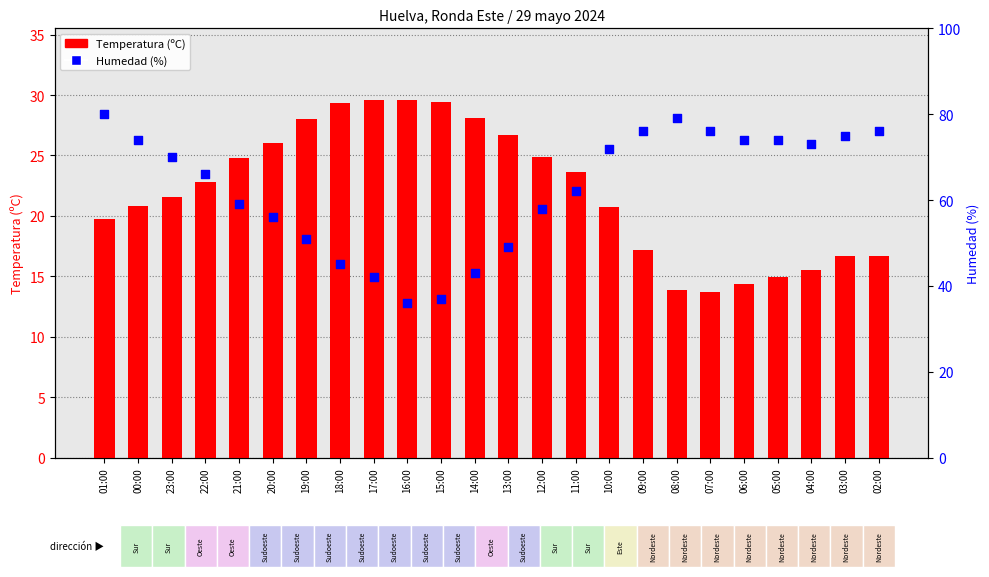

Which series reaches the maximum Y coordinate?

Humedad (%)